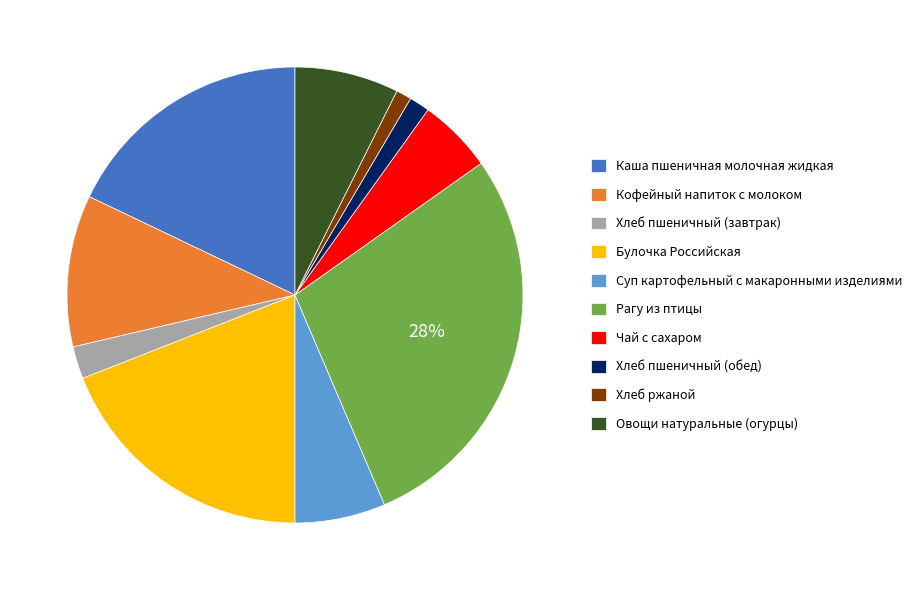

Which category has the biggest portion of the pie?

Рагу из птицы